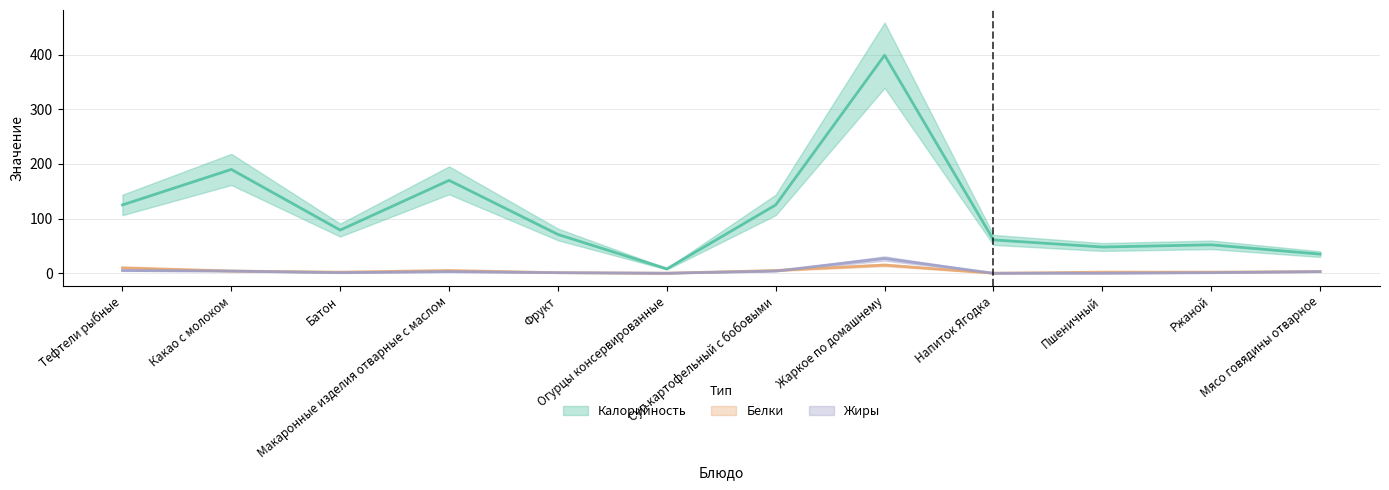

Reading left to right, list all the values displayed in this chart.

Калорийность: Тефтели рыбные=125	Какао с молоком=190	Батон=79	Макаронные изделия отварные с маслом=170	Фрукт=71	Огурцы консервированные=8	Суп картофельный с бобовыми=125	Жаркое по домашнему=399	Напиток Ягодка=61	Пшеничный=48	Ржаной=52	Мясо говядины отварное=35
Белки: Тефтели рыбные=10	Какао с молоком=4	Батон=2	Макаронные изделия отварные с маслом=5	Фрукт=1	Огурцы консервированные=0	Суп картофельный с бобовыми=5	Жаркое по домашнему=15	Напиток Ягодка=0	Пшеничный=2	Ржаной=2	Мясо говядины отварное=3
Жиры: Тефтели рыбные=5	Какао с молоком=4	Батон=1	Макаронные изделия отварные с маслом=3	Фрукт=1	Огурцы консервированные=0	Суп картофельный с бобовыми=4	Жаркое по домашнему=27	Напиток Ягодка=0	Пшеничный=0	Ржаной=1	Мясо говядины отварное=3